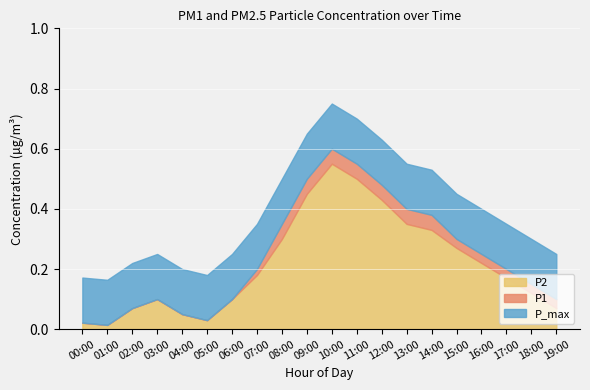

Where is the first local maximum for P2?

03:00